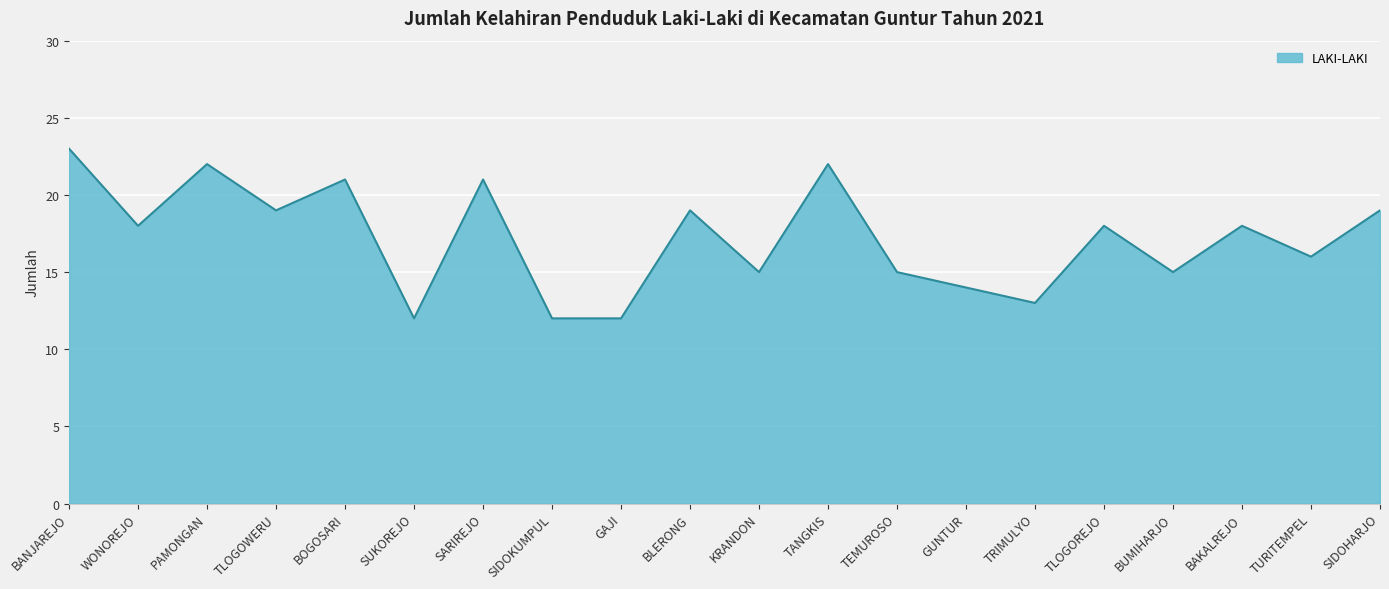

Which label corresponds to the largest value in the chart?

BANJAREJO